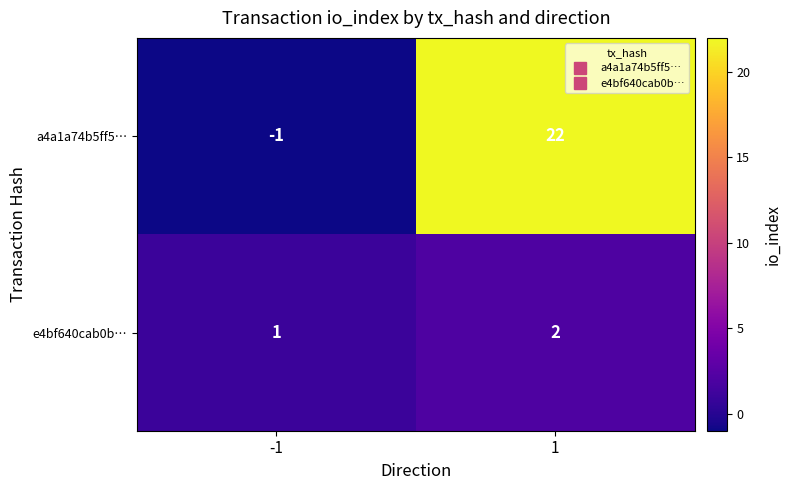

Is the value of a4a1a74b5ff5… at -1 greater than the value of e4bf640cab0b… at -1?

No